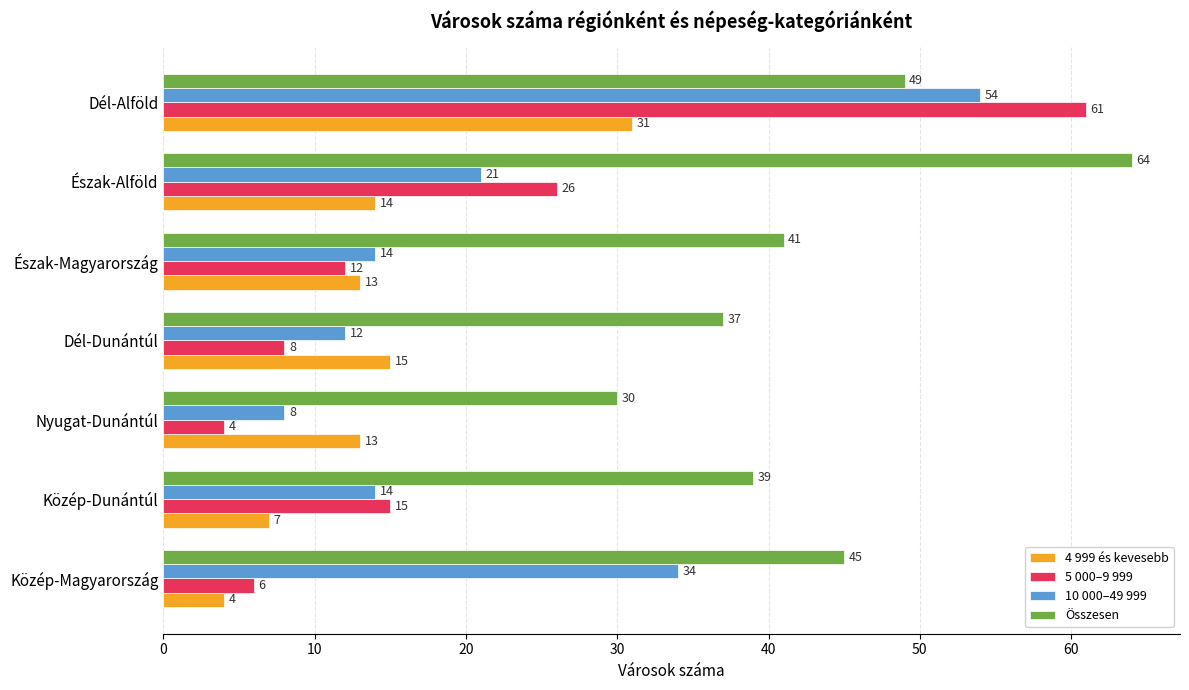

At how many categories does at least one series exceed 31?

6